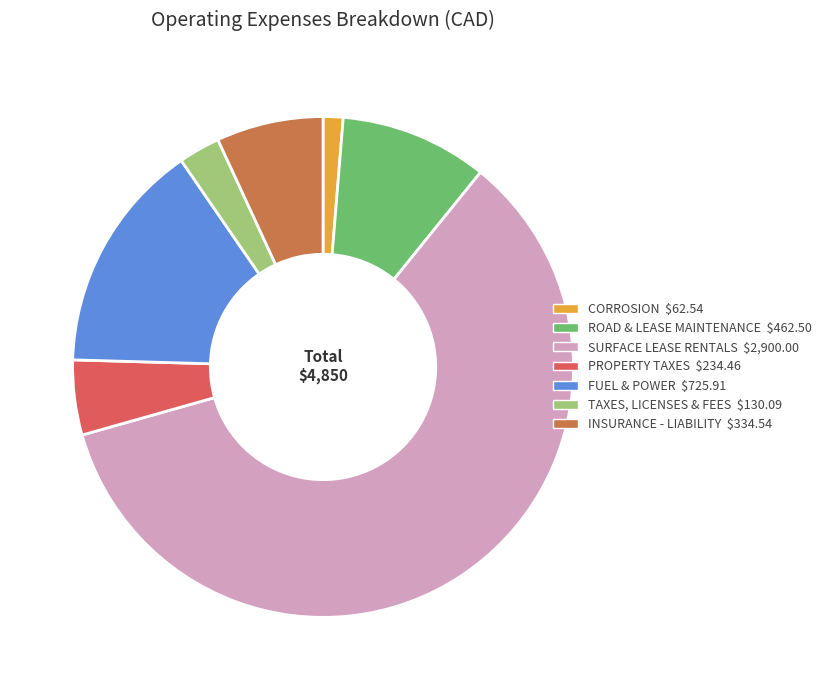

Combined, do INSURANCE - LIABILITY and SURFACE LEASE RENTALS account for over 50%?

Yes